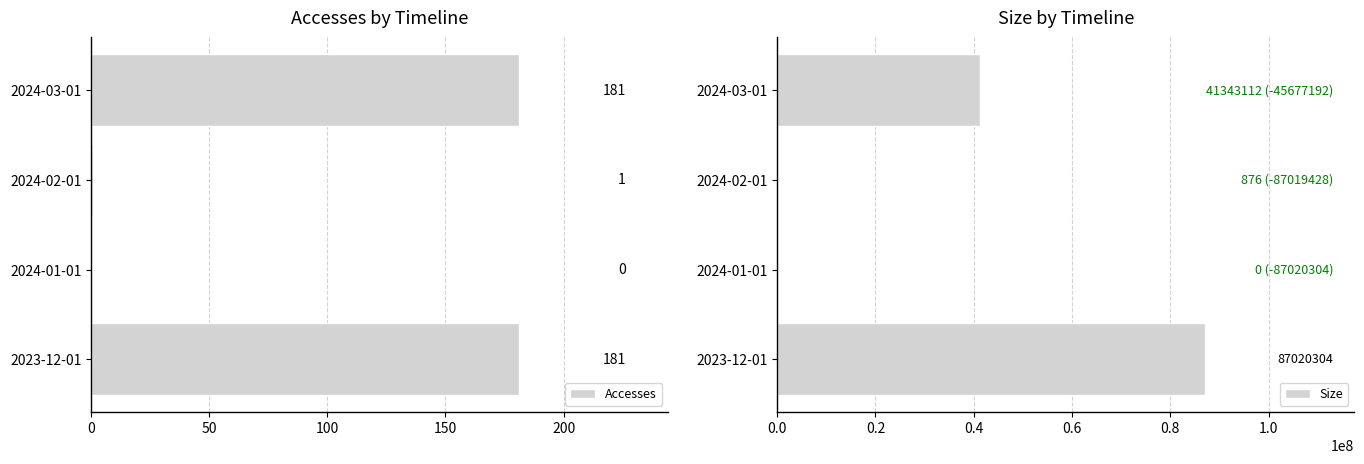

What value does the Accesses series have at 2023-12-01, to the nearest 5?

180